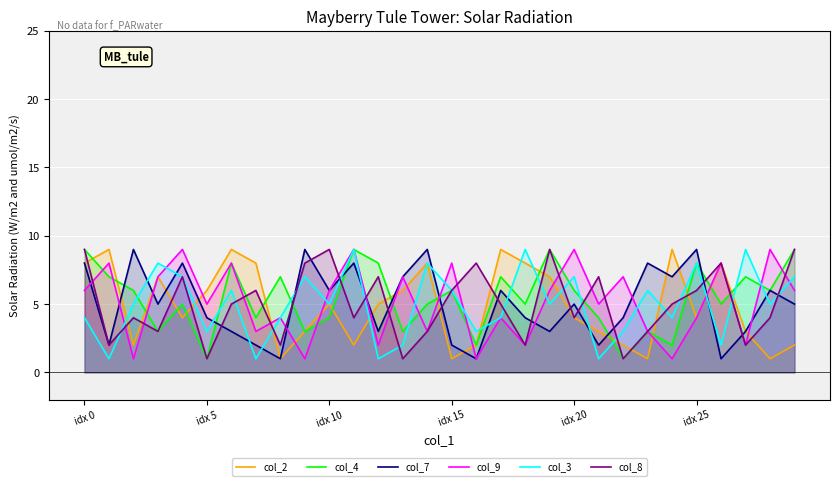

What position from the right is 12?

18